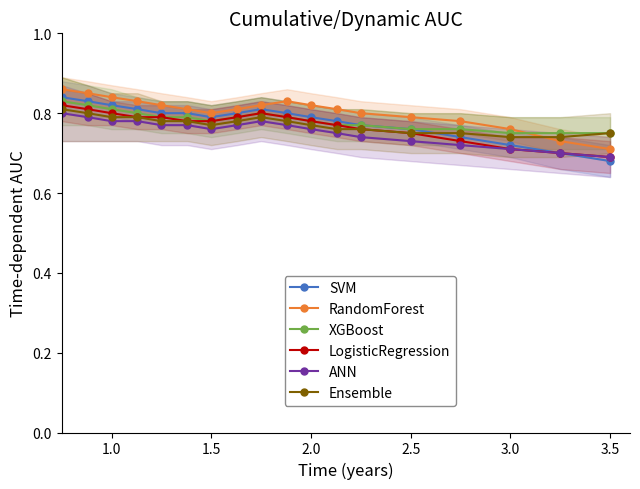

After their last crossing, which series has the higher values: Ensemble or SVM?

Ensemble